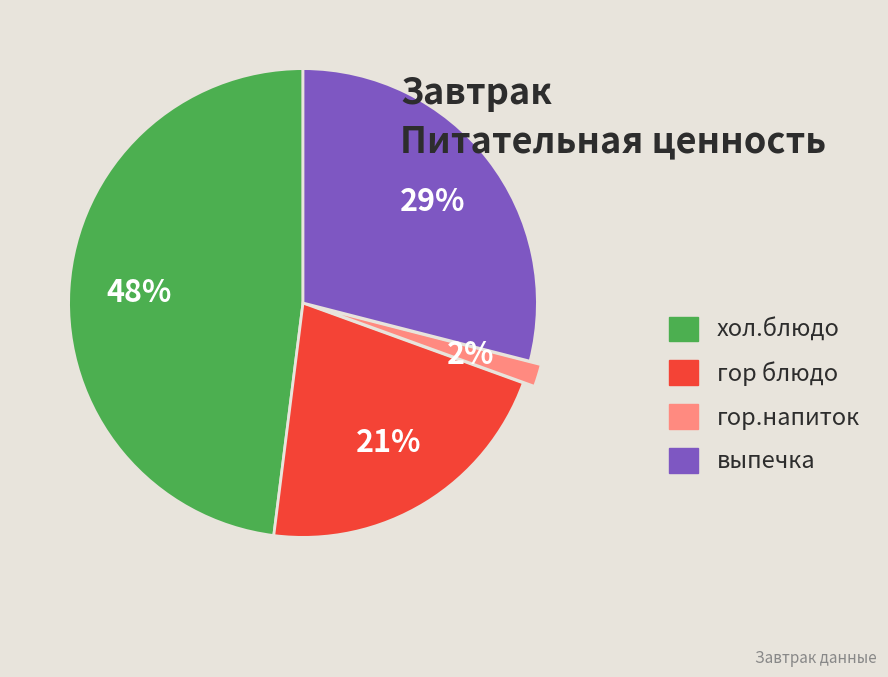

To the nearest percent, what percentage of the pie is гор.напиток?

2%